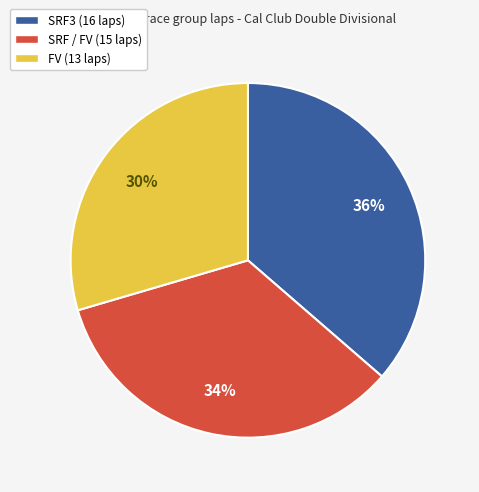

How many slices are in this pie chart?

3